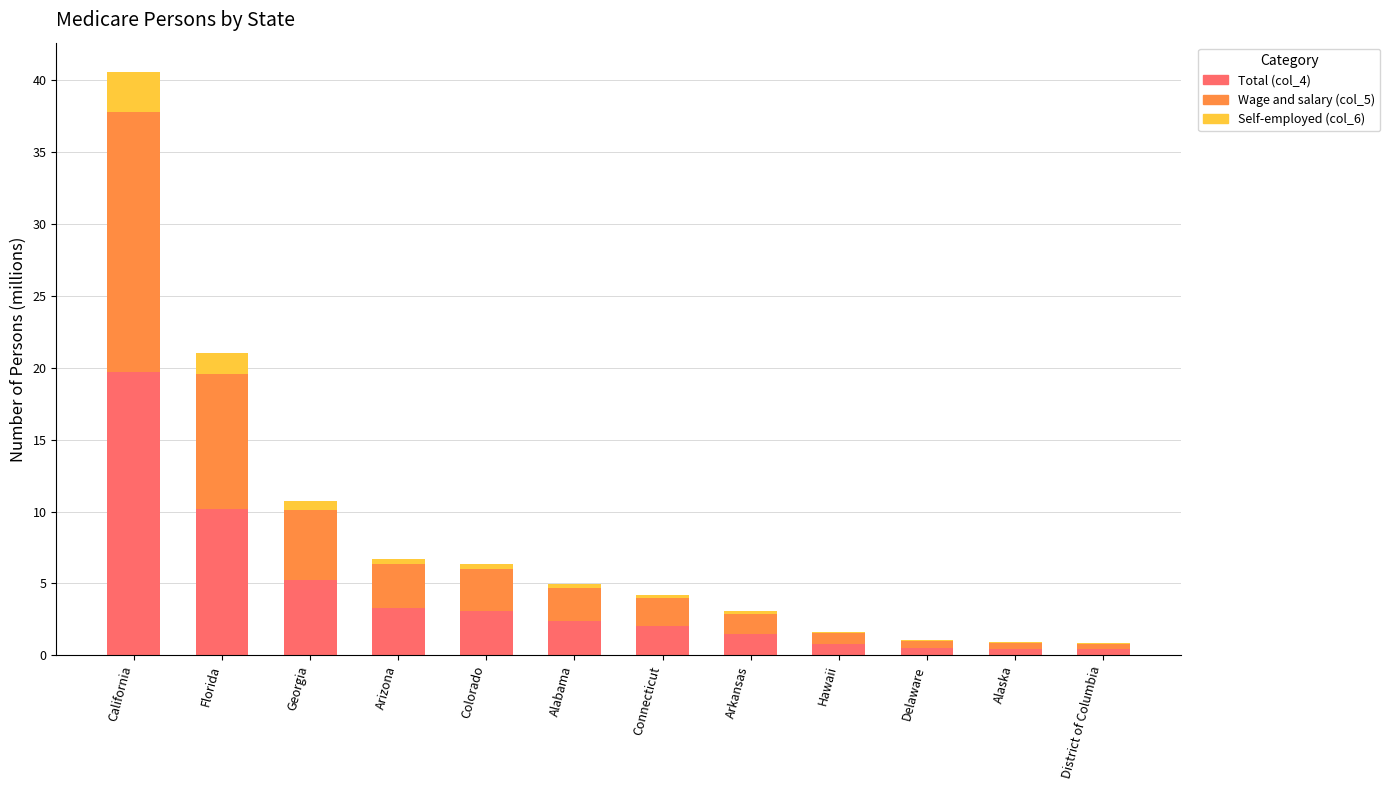

True or false: Total (col_4) has a value of 19.7 at California.

True